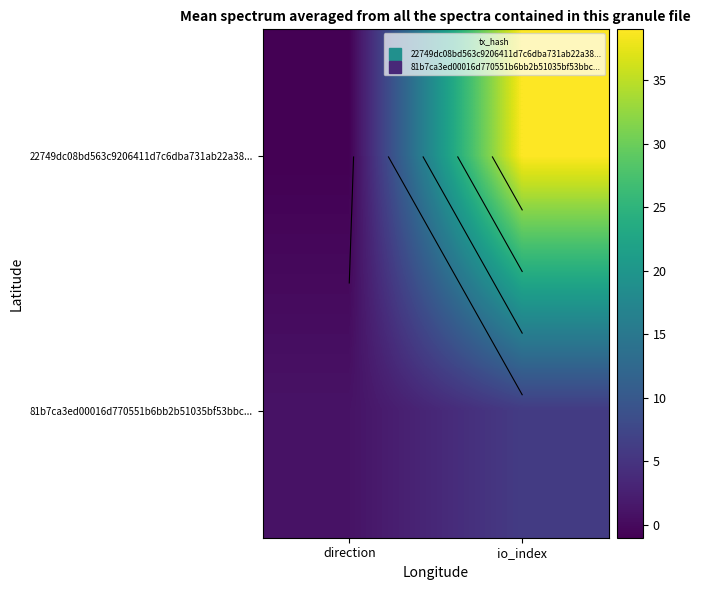

How many 81b7ca3ed00016d770551b6bb2b51035bf53bbc... values are between 1 and 6?

2